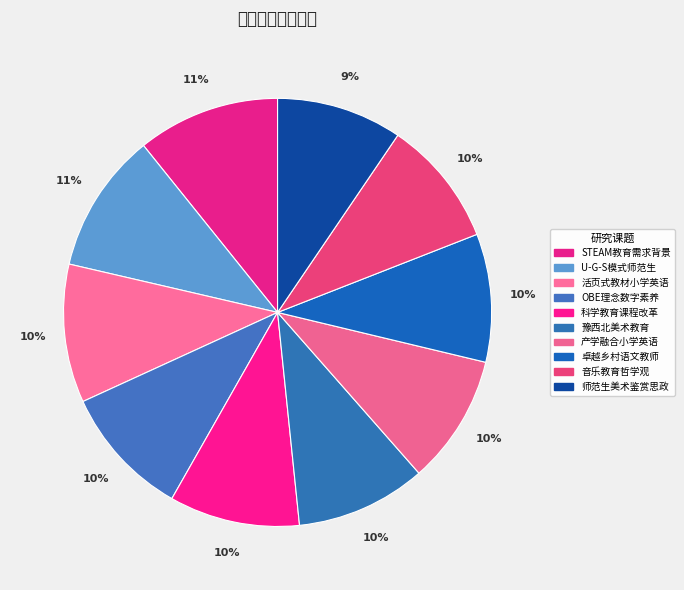

Count the number of slices in the pie.

10